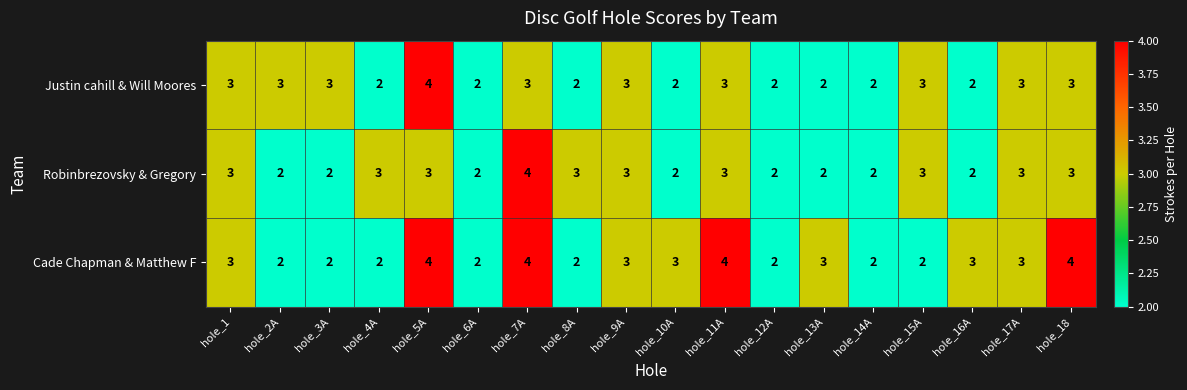

What is the difference between the highest and lowest values at hole_3A?

1